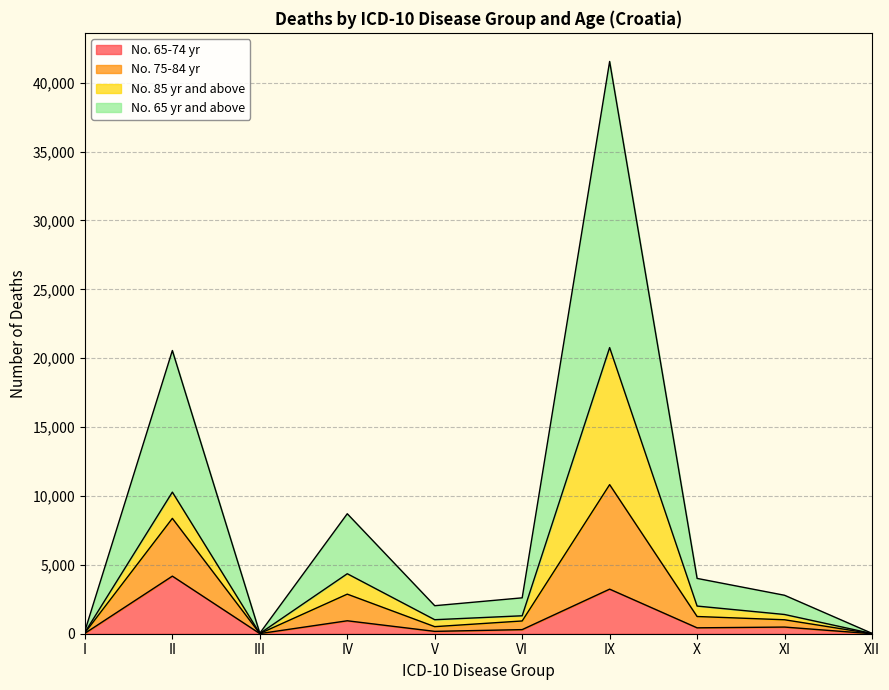

The No. 65-74 yr series shows 292 at XI. True or false?

False